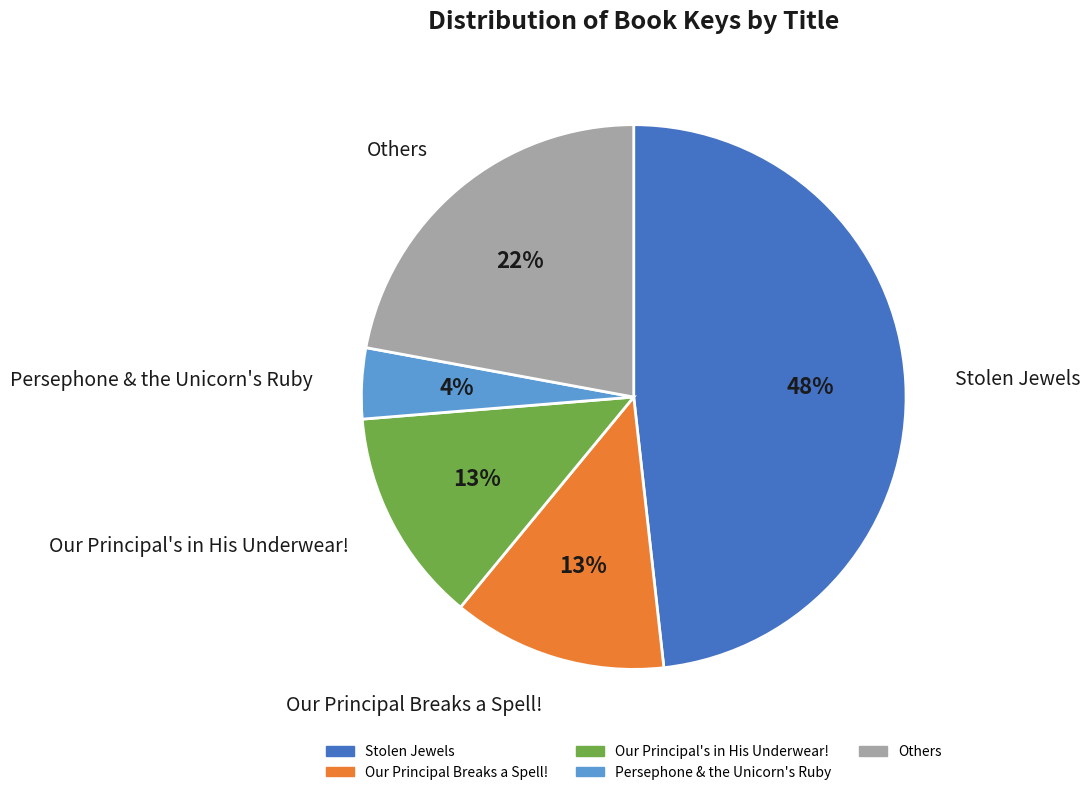

Which slice is the largest?

Stolen Jewels